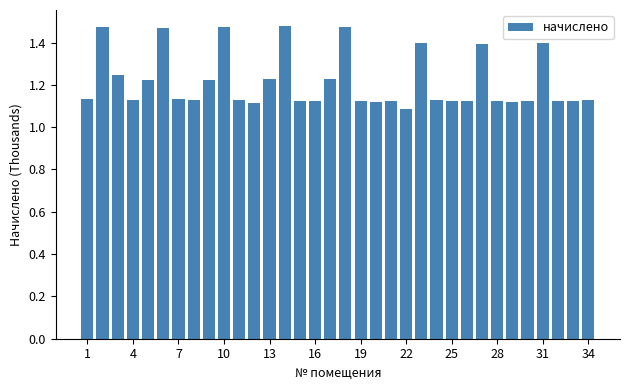

What is the sum of all values?

41.3